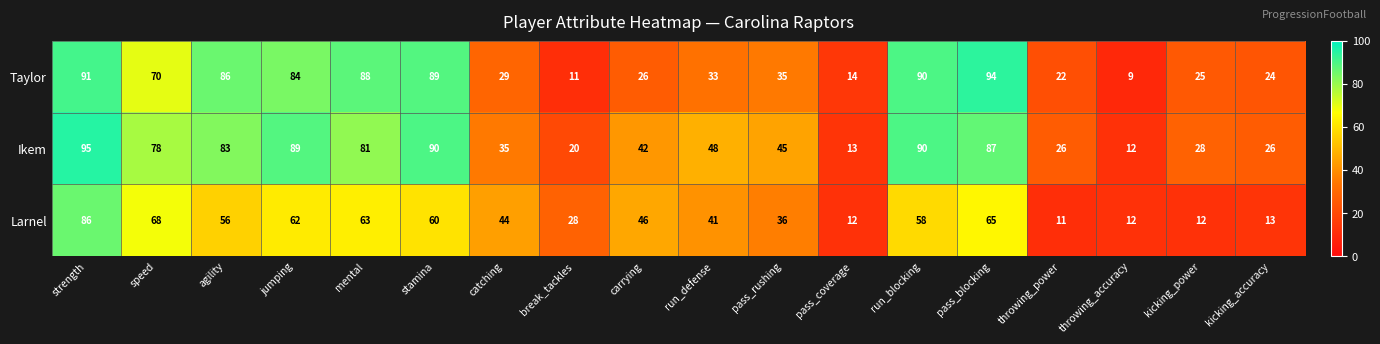

How many categories are shown in the chart?

18